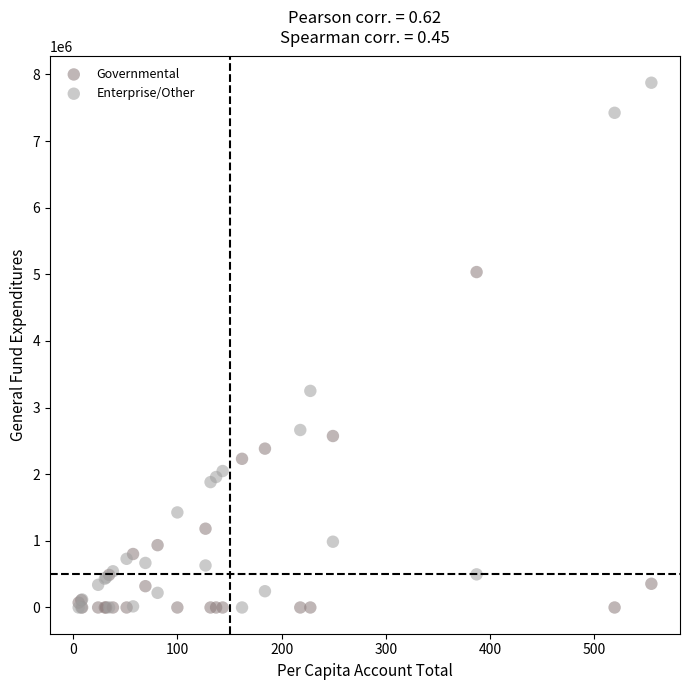

Across all series, what Y value is closest to 3937981?

3250837